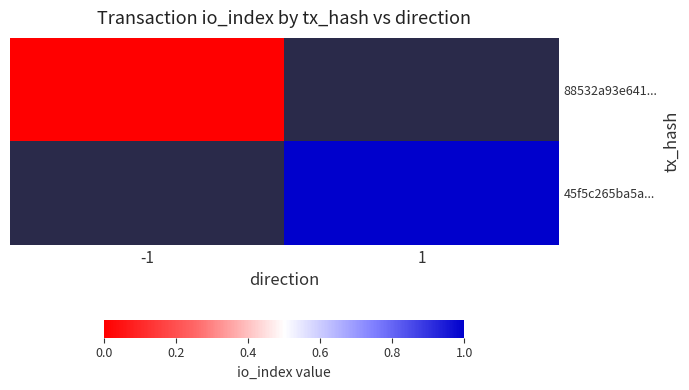

How many distinct data groups are displayed?

2